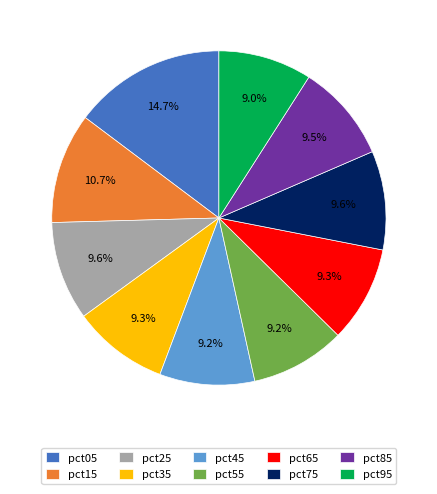

What percentage is NOT represented by pct65?

90.7%